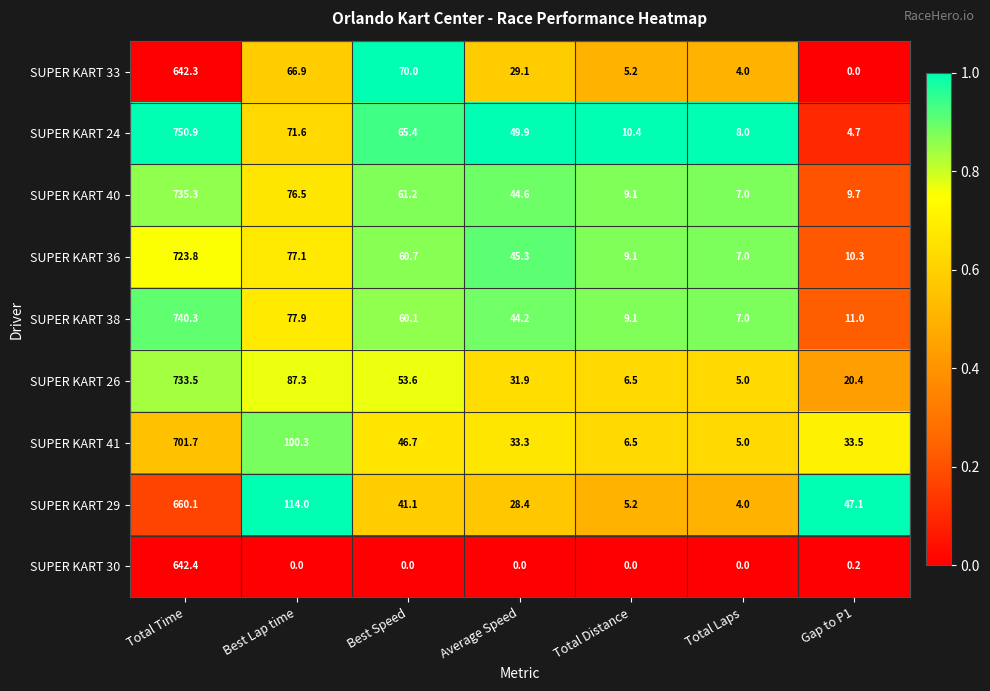

What is the average value of the SUPER KART 29 series?

128.6